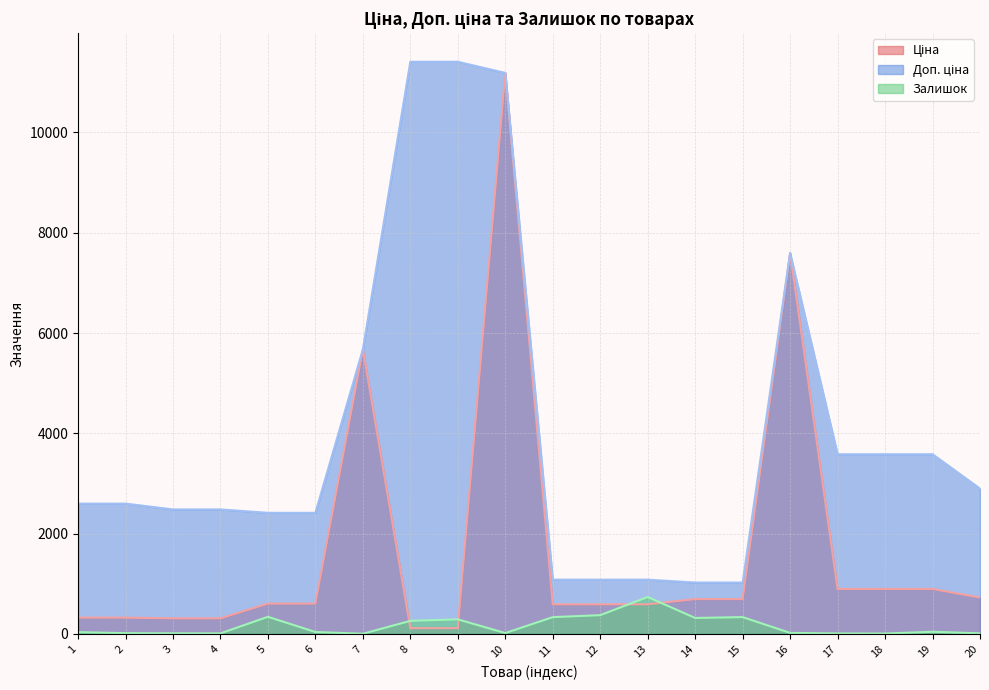

Is the value of Ціна at 9 greater than the value of Доп. ціна at 8?

No